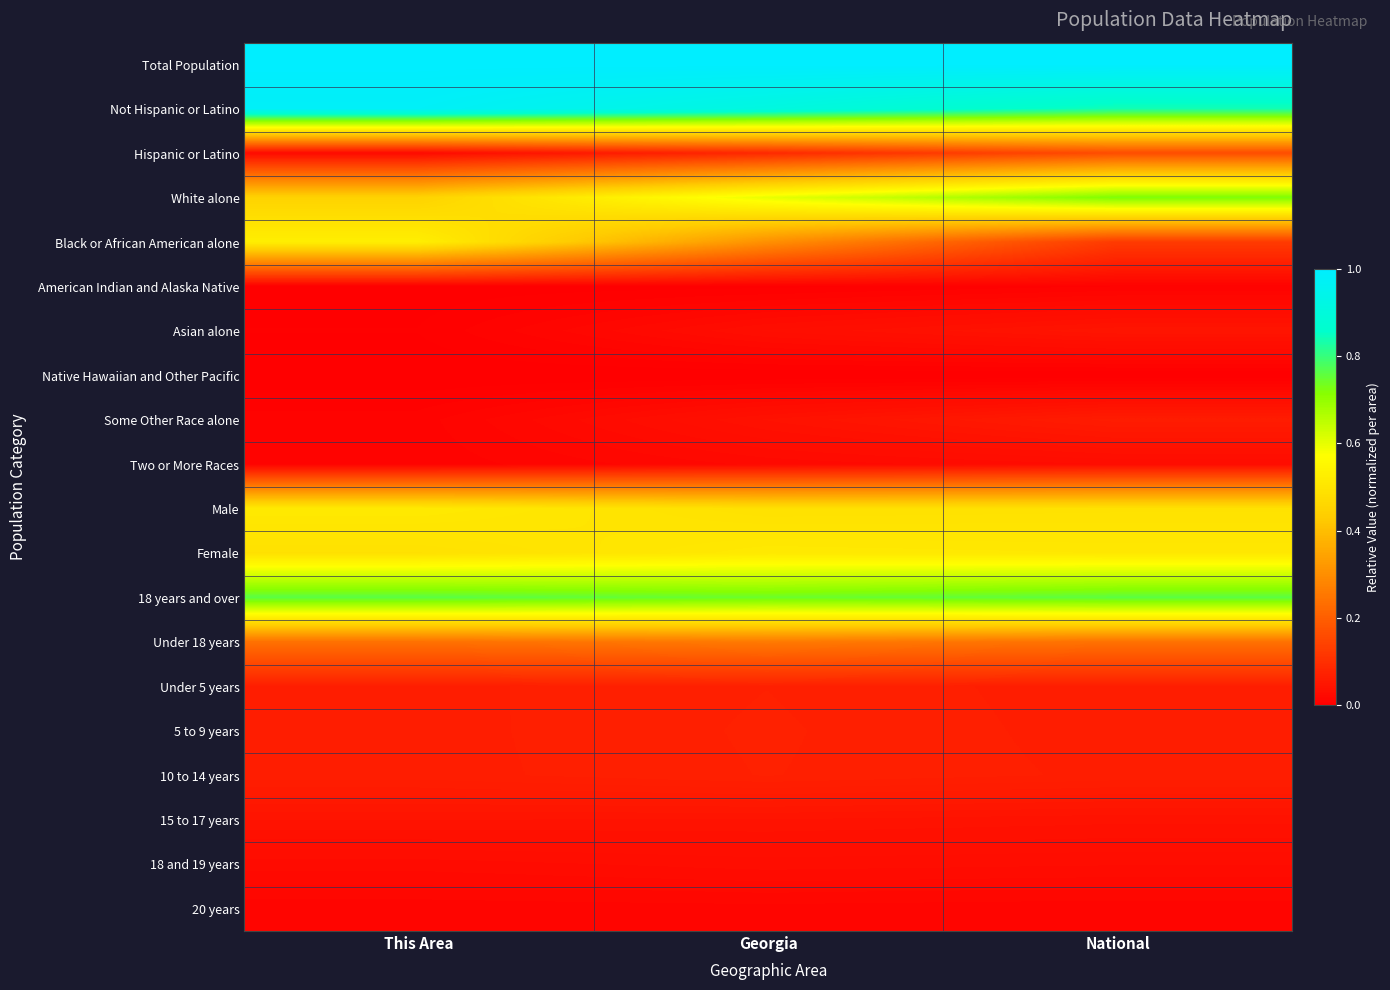

At Georgia, list the series in order from largest to smallest.

Total Population, Not Hispanic or Latino, 18 years and over, White alone, Female, Male, Black or African American alone, Under 18 years, Hispanic or Latino, 5 to 9 years, 10 to 14 years, Under 5 years, 15 to 17 years, Some Other Race alone, Asian alone, 18 and 19 years, Two or More Races, 20 years, American Indian and Alaska Native, Native Hawaiian and Other Pacific